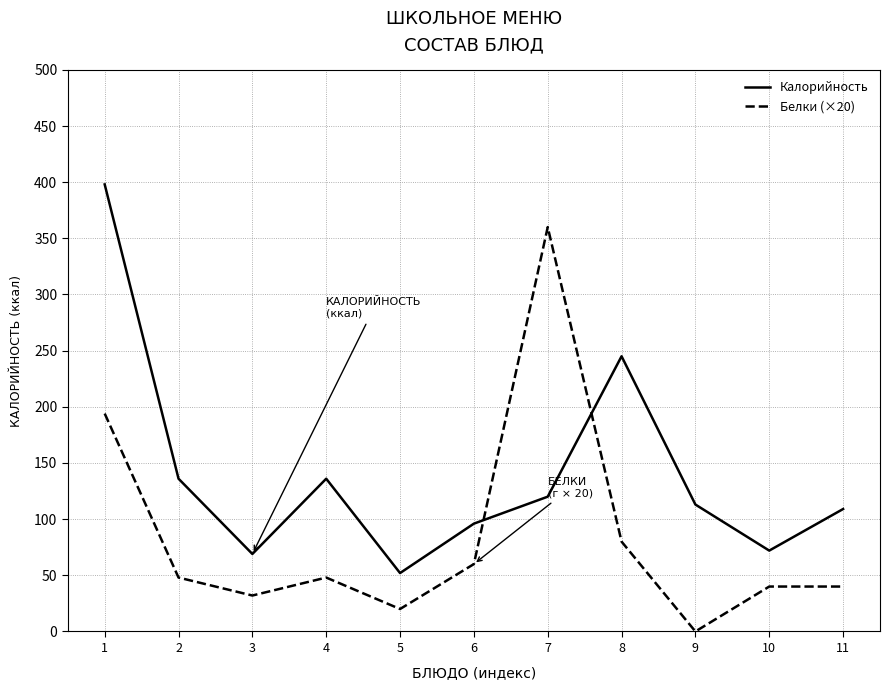

What is the difference between the maximum and second lowest values in the Калорийность series?

329